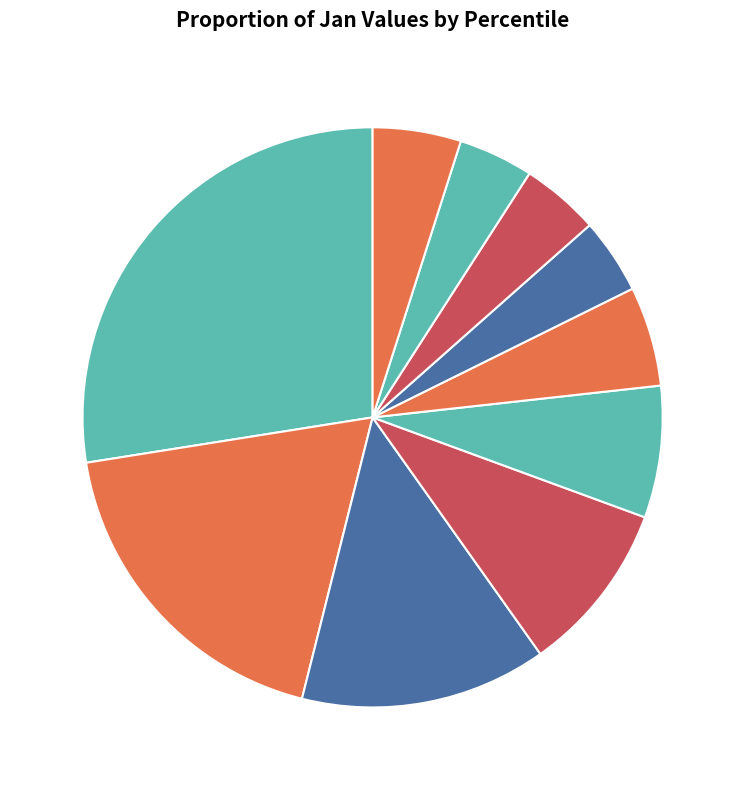

Is the sum of pct15 and pct65 greater than half?

No